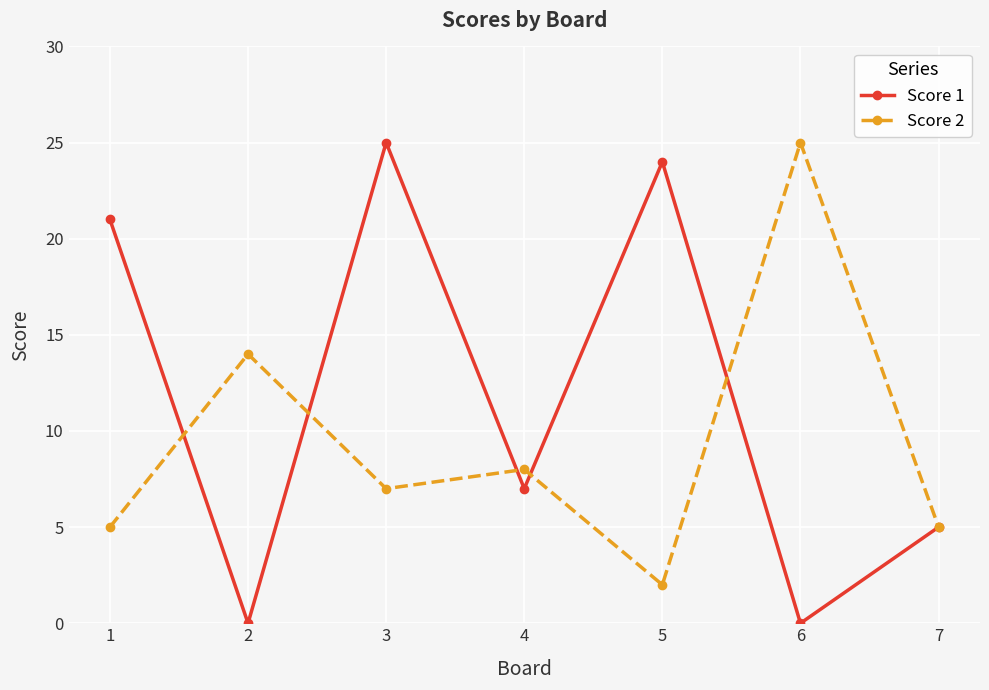

Reading right to left, list all the values displayed in this chart.

Score 1: 7=5	6=0	5=24	4=7	3=25	2=0	1=21
Score 2: 7=5	6=25	5=2	4=8	3=7	2=14	1=5